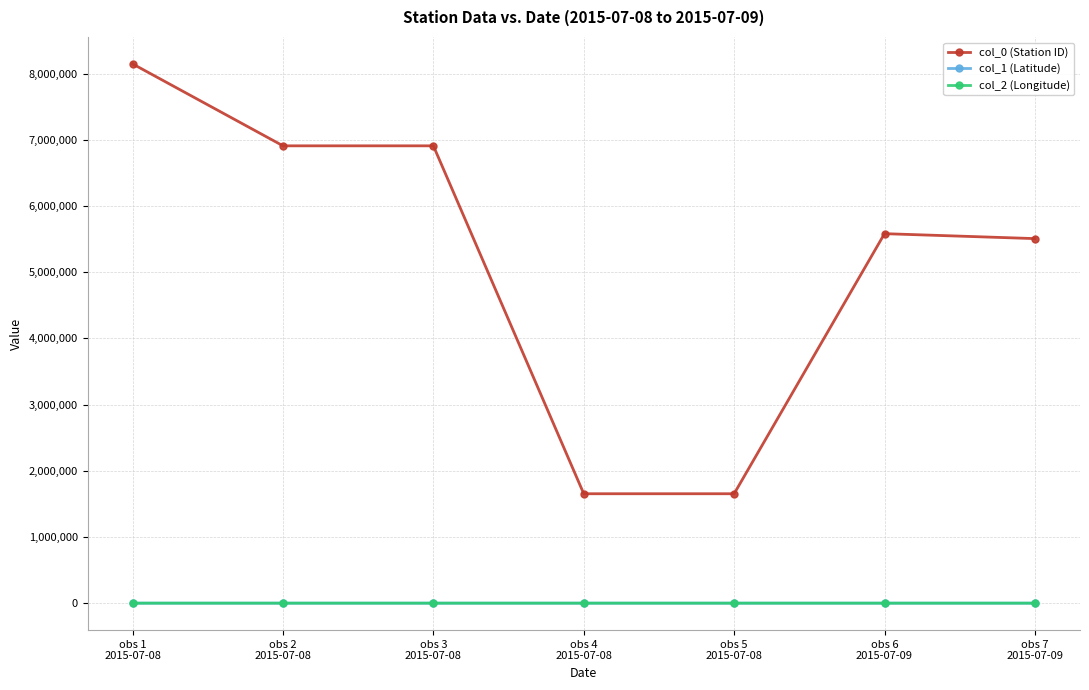

True or false: col_1 (Latitude) and col_0 (Station ID) cross at least once.

False